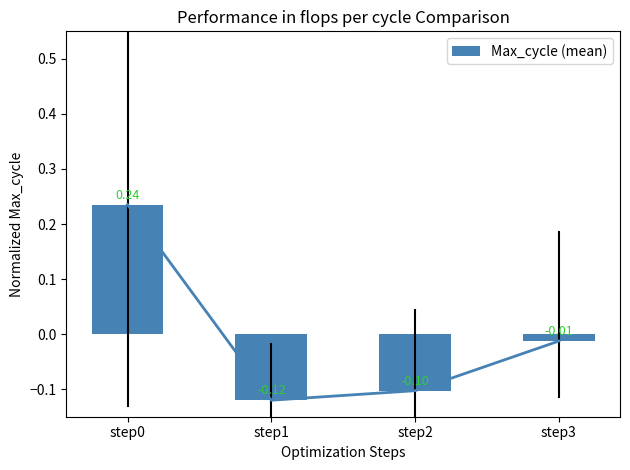

Does the chart contain stacked bars?

No